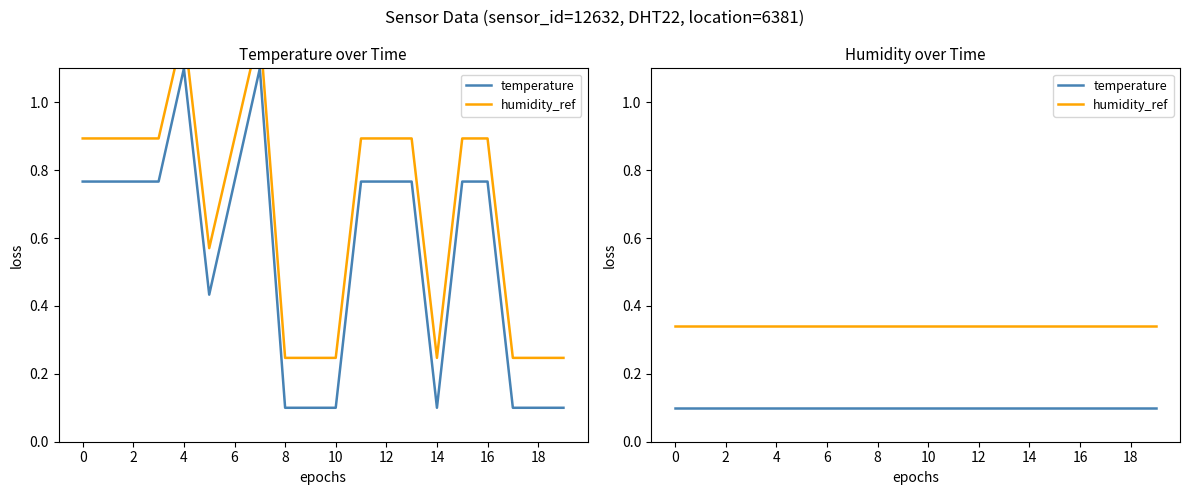

What is the label of the 15th point from the left?

14